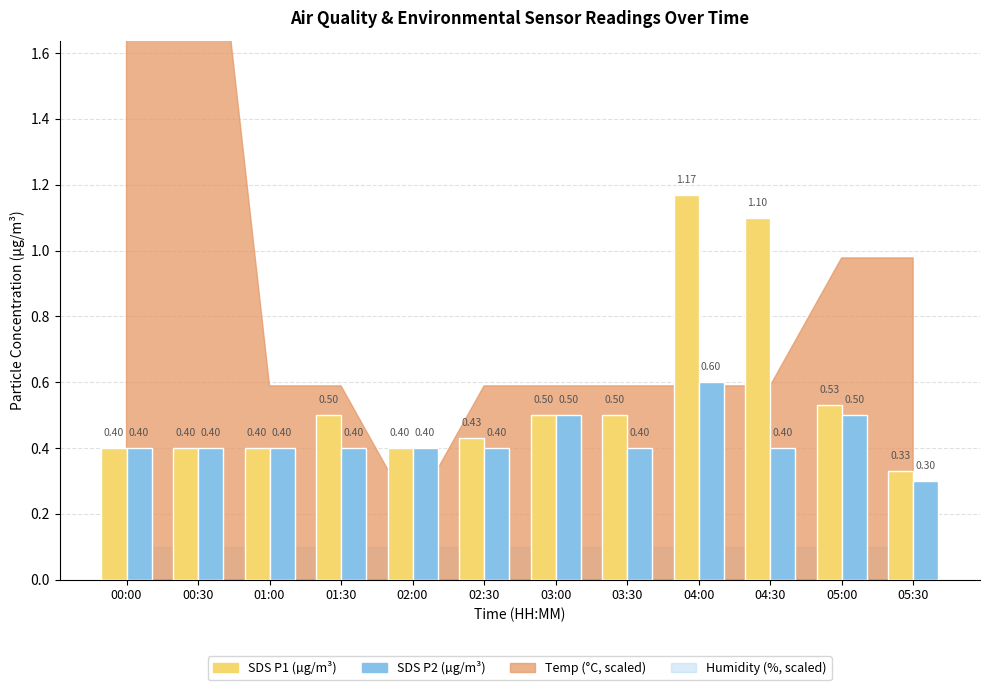

What is the difference between the highest and lowest values at 04:30?

0.7